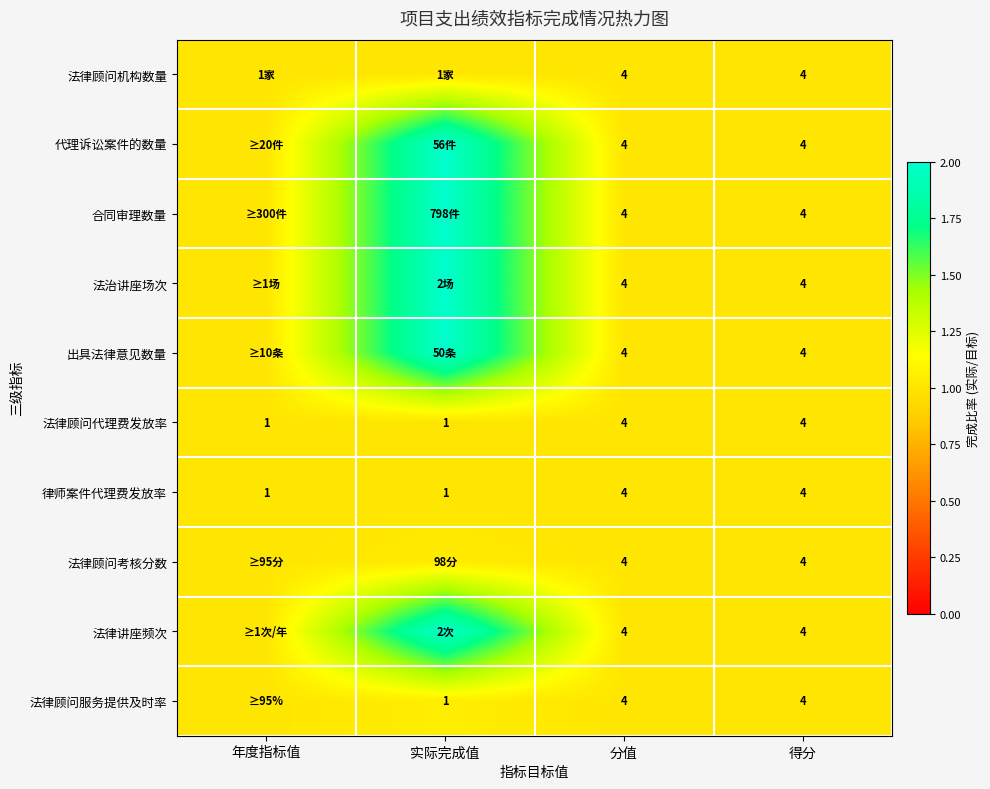

The value of 法律顾问代理费发放率 at 实际完成值 is 0.3. True or false?

False